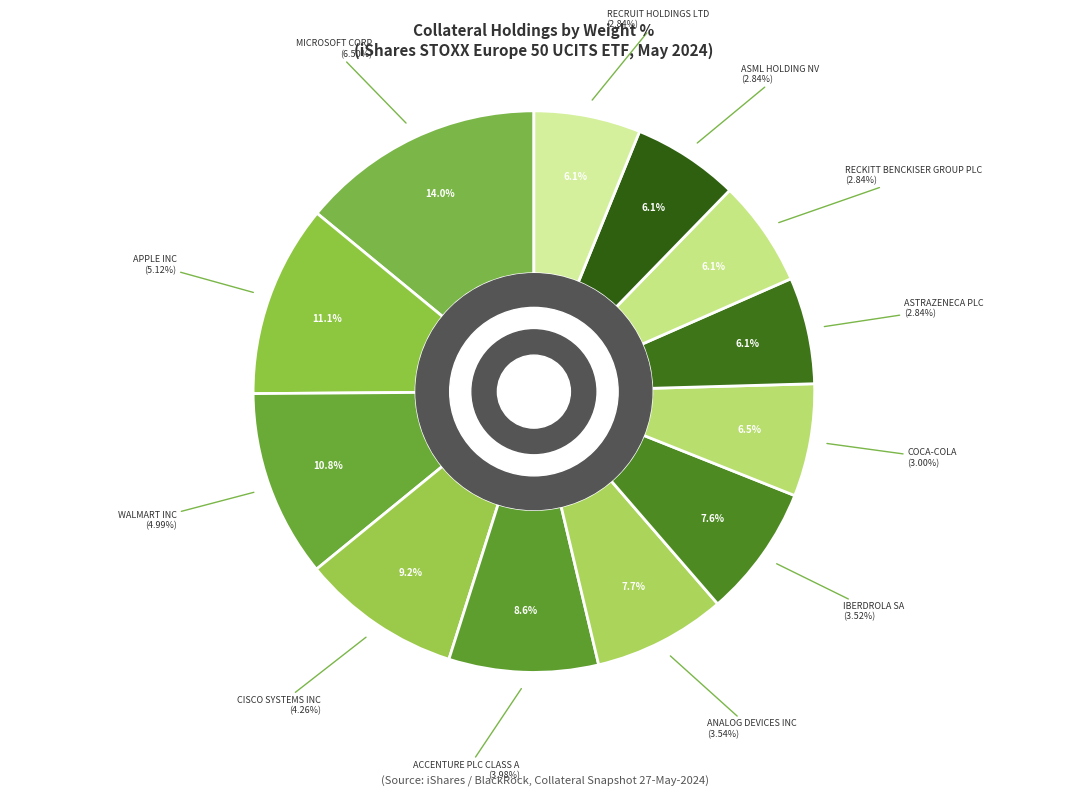

To the nearest percent, what is the combined percentage of IBERDROLA SA and RECKITT BENCKISER GROUP PLC?

14%